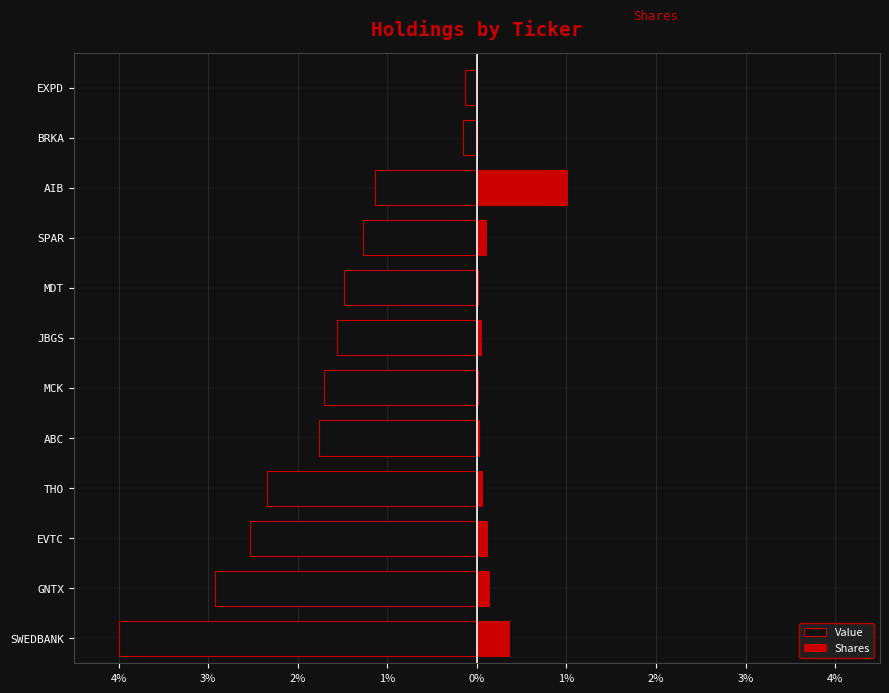

What is the sum of the Shares values at GNTX and THO?

0.2